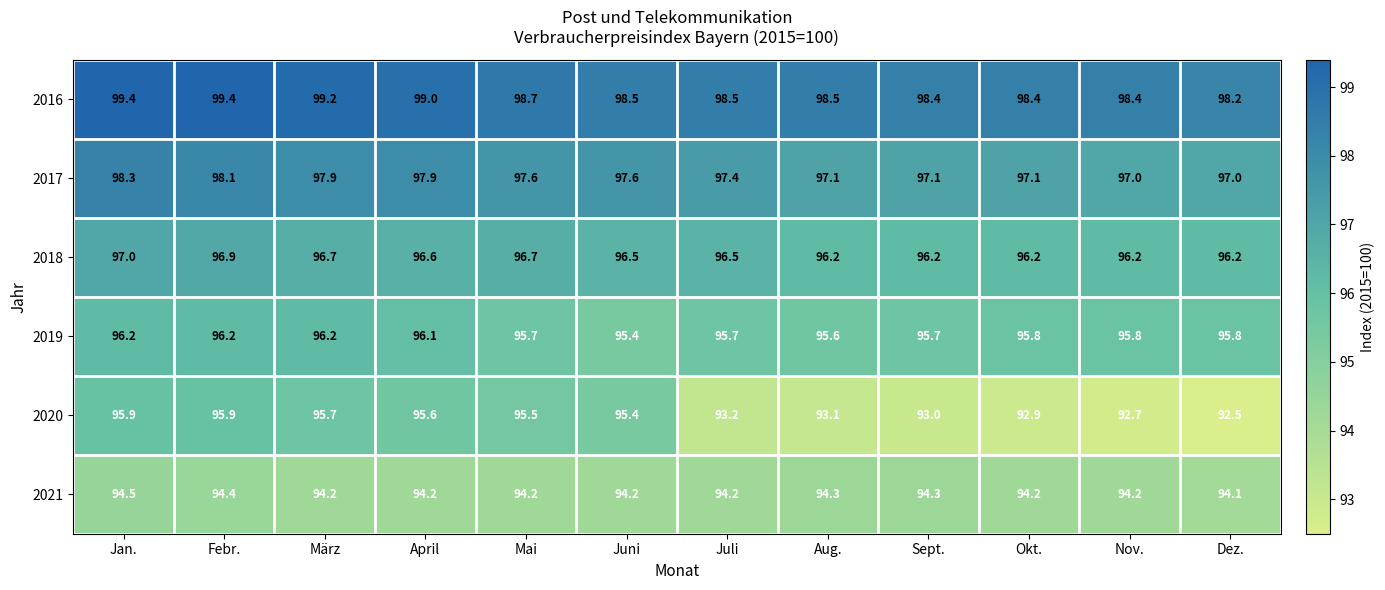

The 2016 series shows 172.1 at April. True or false?

False